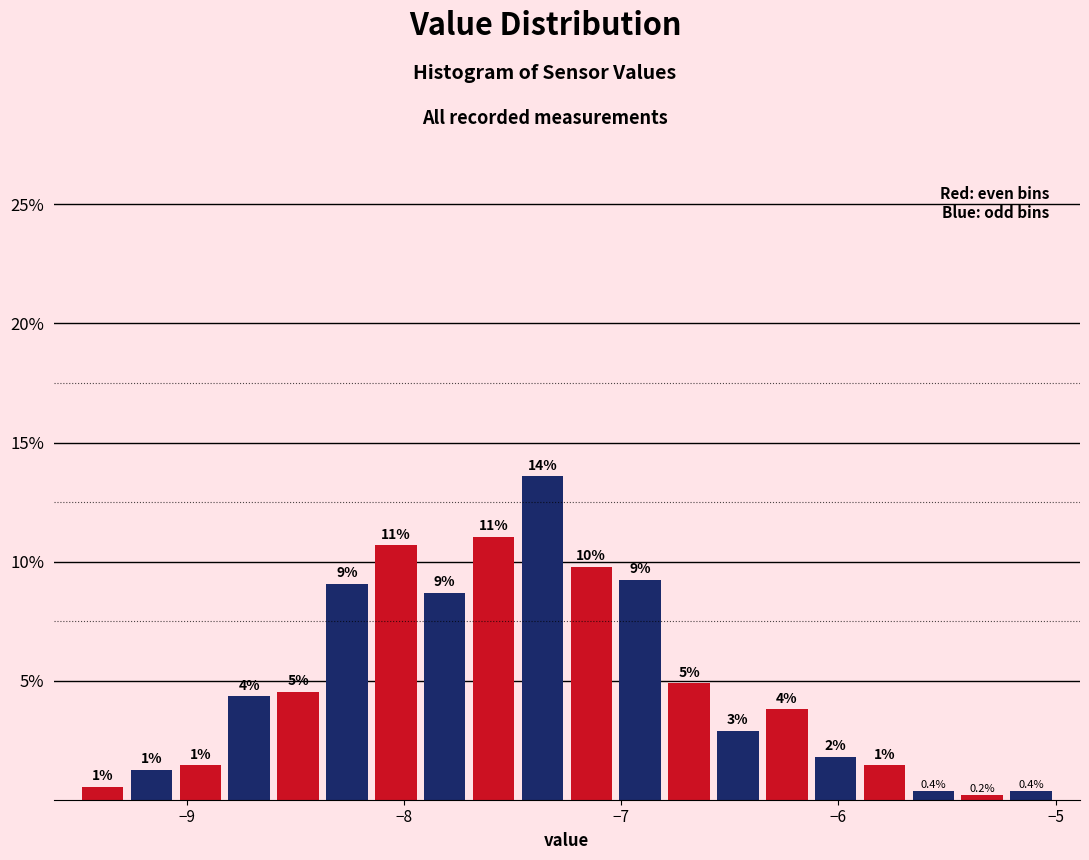

Around what value on the x-axis is the tallest bar? Give the approximate position of its centre, as read against the axis.

-7.4